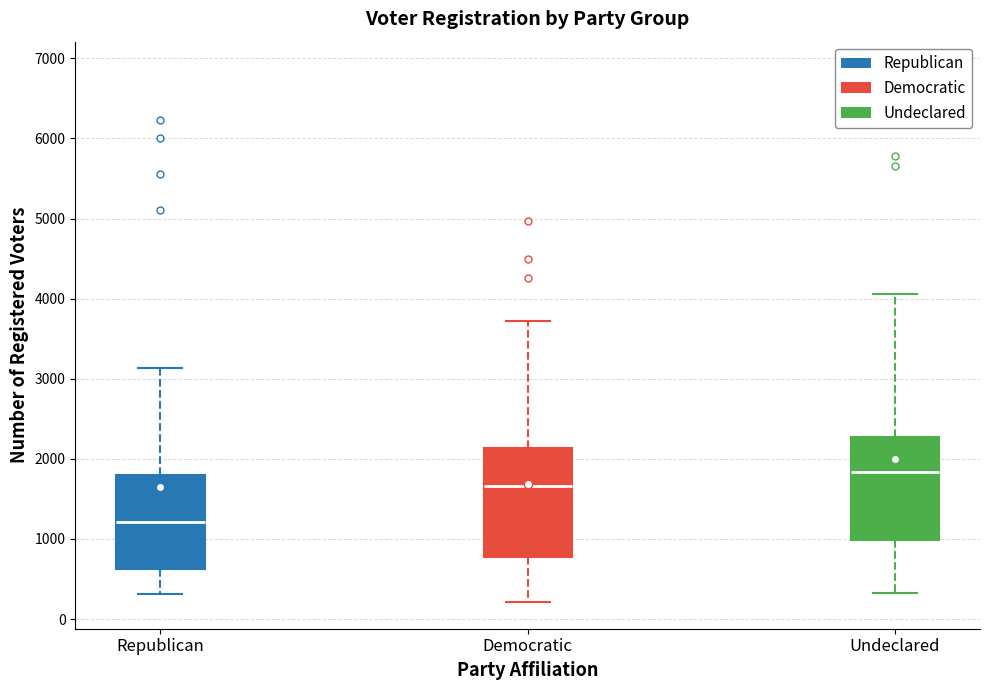

Where does the upper whisker of the box for Undeclared end on the y-axis? The values are not printed on the chart, so give them approximately, as read against the axis.

4100